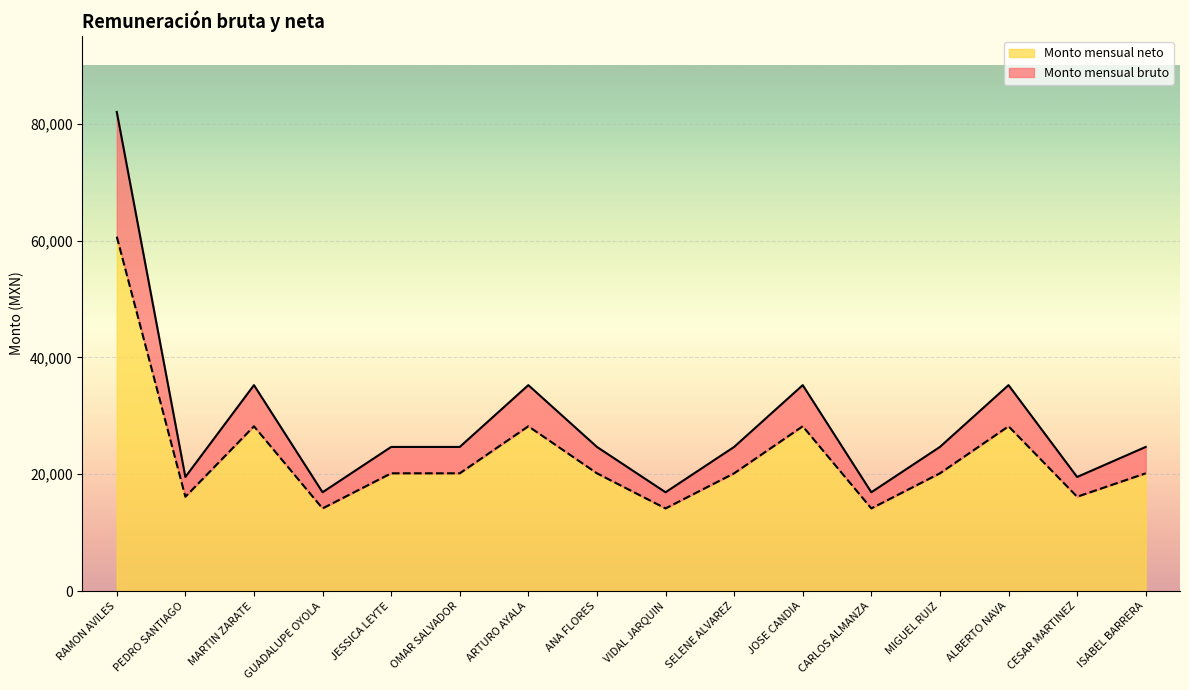

Reading right to left, list all the values displayed in this chart.

Monto mensual bruto: ISABEL BARRERA=24672.0	CESAR MARTINEZ=19528.0	ALBERTO NAVA=35248.0	MIGUEL RUIZ=24672.0	CARLOS ALMANZA=16912.0	JOSE CANDIA=35248.0	SELENE ALVAREZ=24672.0	VIDAL JARQUIN=16912.0	ANA FLORES=24672.0	ARTURO AYALA=35248.0	OMAR SALVADOR=24672.0	JESSICA LEYTE=24672.0	GUADALUPE OYOLA=16912.0	MARTIN ZARATE=35248.0	PEDRO SANTIAGO=19528.0	RAMON AVILES=82013.0
Monto mensual neto: ISABEL BARRERA=20157.9	CESAR MARTINEZ=16148.0	ALBERTO NAVA=28208.1	MIGUEL RUIZ=20157.9	CARLOS ALMANZA=14148.4	JOSE CANDIA=28208.1	SELENE ALVAREZ=20157.9	VIDAL JARQUIN=14148.4	ANA FLORES=20157.9	ARTURO AYALA=28208.1	OMAR SALVADOR=20157.9	JESSICA LEYTE=20157.9	GUADALUPE OYOLA=14148.4	MARTIN ZARATE=28208.1	PEDRO SANTIAGO=16148.0	RAMON AVILES=60657.4